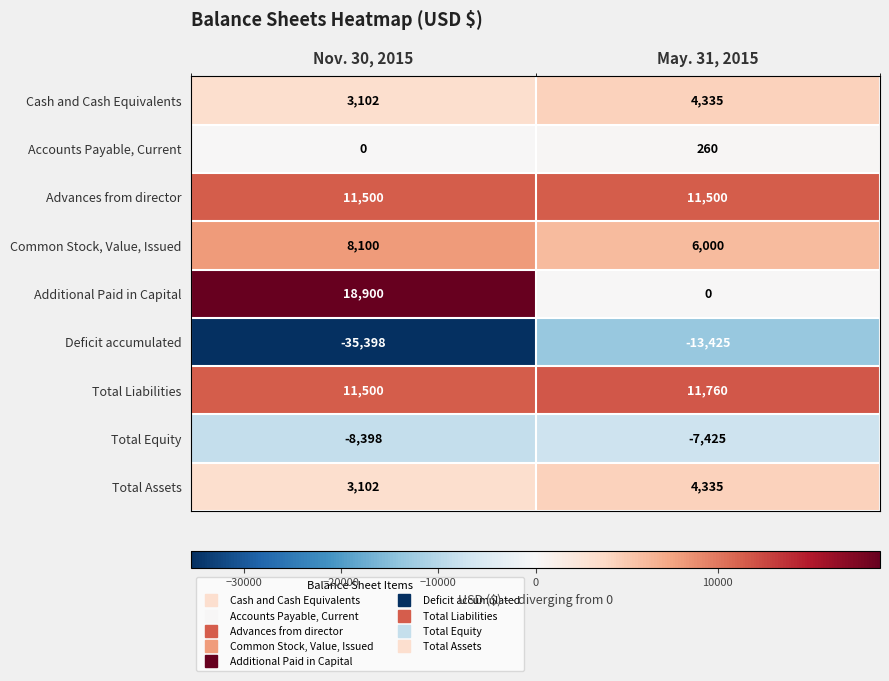

Where is Accounts Payable, Current nearest to the value 130?

Nov. 30, 2015